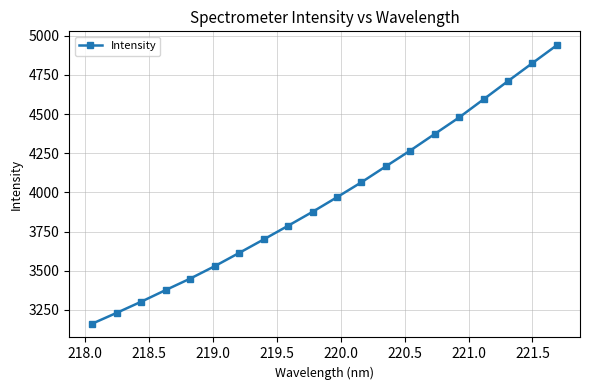

Reading left to right, transcribe all the data shown in this chart.

3163.4	3232.4	3303.4	3377.7	3450.6	3529.6	3614.3	3700.1	3787.5	3876.3	3969.5	4065.0	4166.7	4267.6	4373.3	4478.8	4594.5	4710.8	4825.7	4939.8